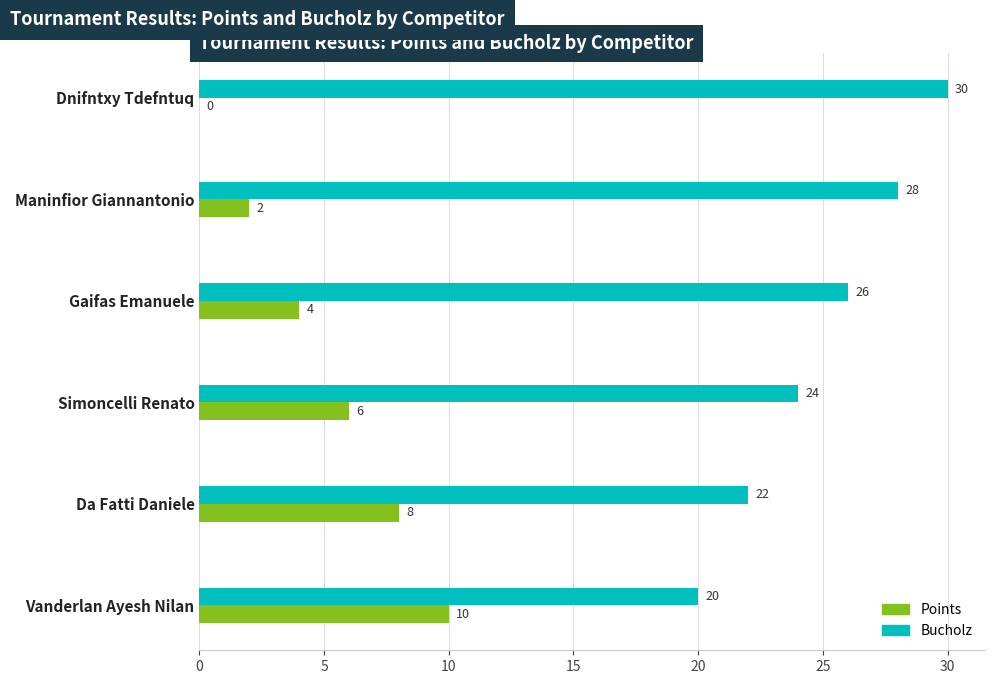

How many Bucholz values are between 22 and 28?

4